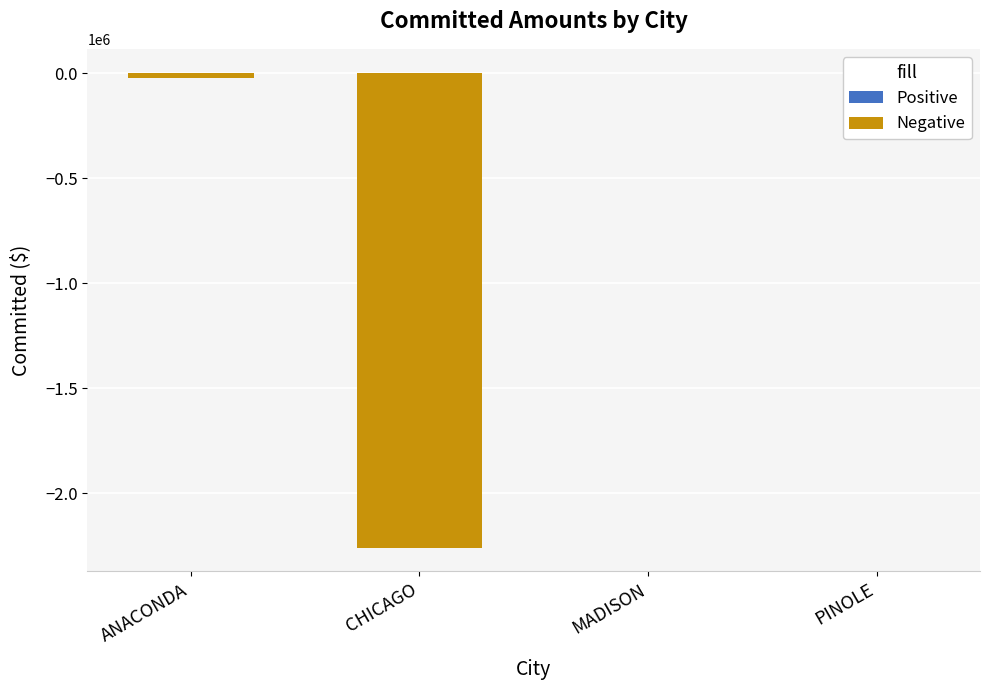

Between MADISON and CHICAGO, which is larger?

MADISON